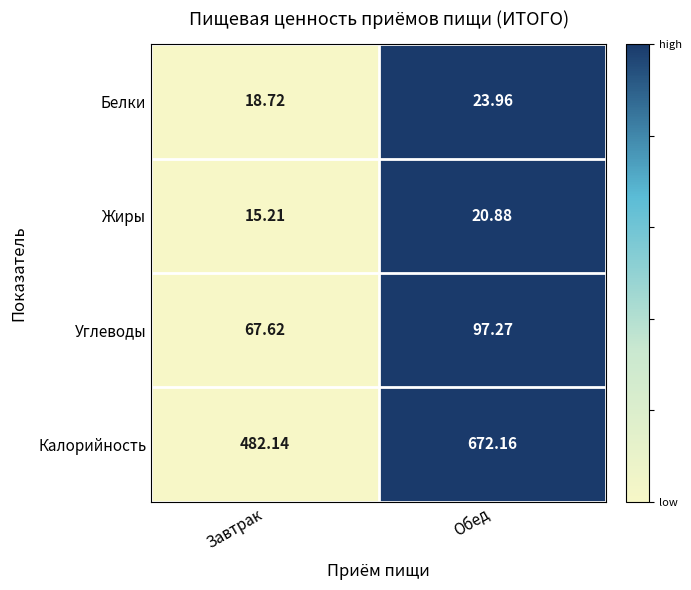

Rank the series by their maximum value, from lowest to highest.

Жиры, Белки, Углеводы, Калорийность